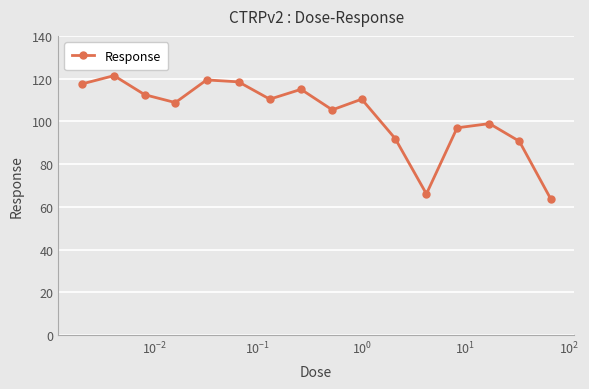

How many interior local peaks (higher than both neighbors) does the data have?

5